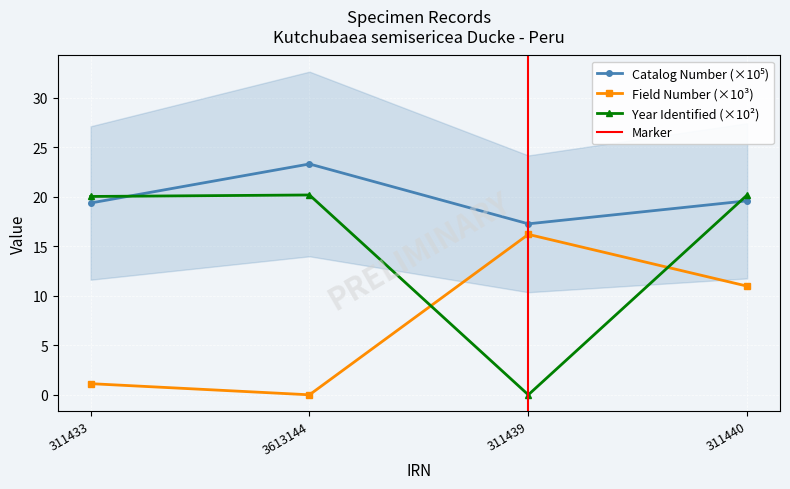

How many lines are shown in the chart?

3